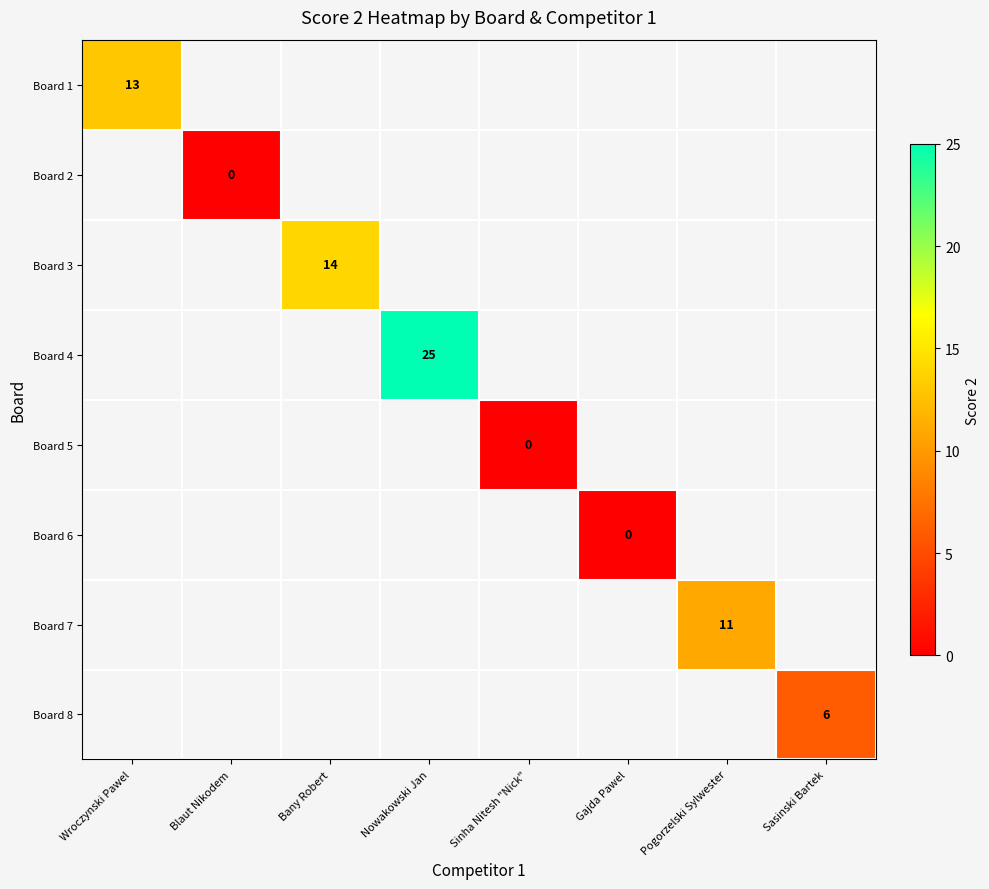

How many series are shown in this chart?

8